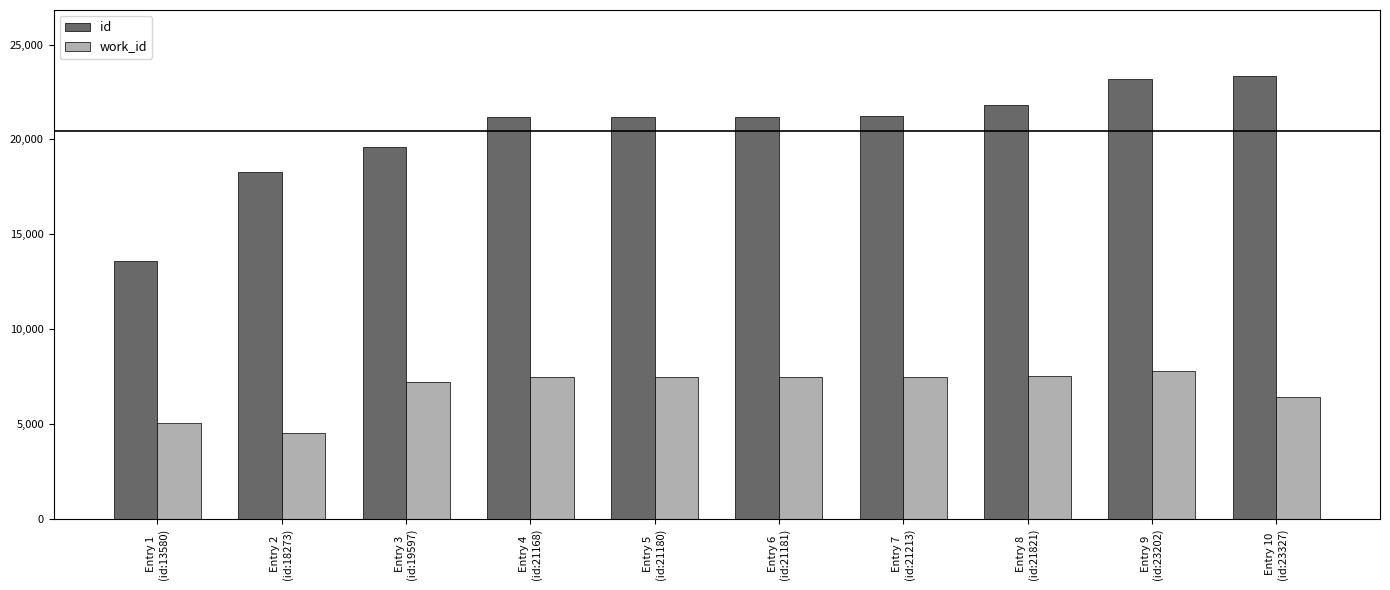

Where is work_id nearest to the value 6133?

Entry 10
(id:23327)